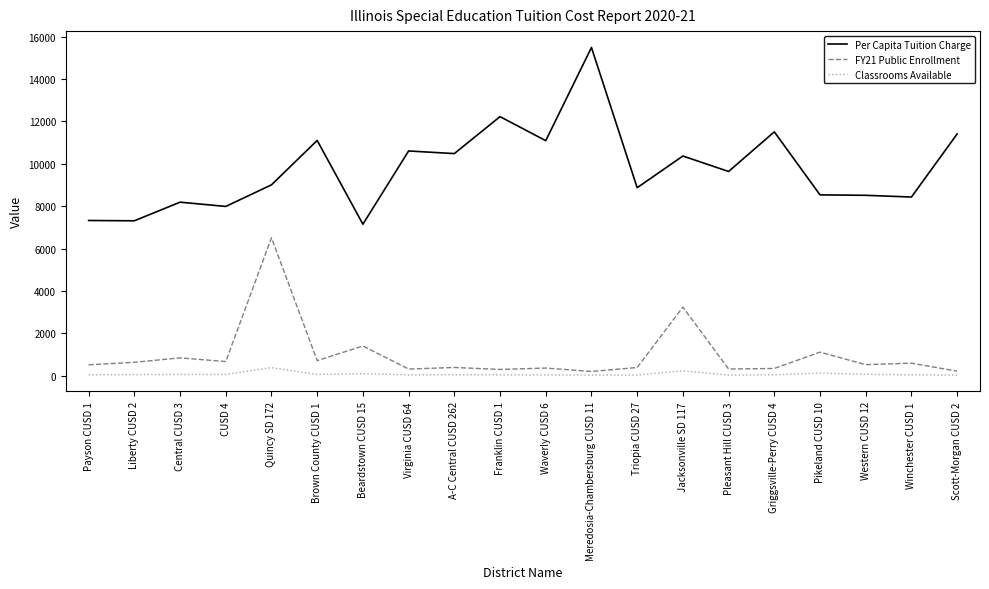

True or false: FY21 Public Enrollment and Classrooms Available cross at least once.

False